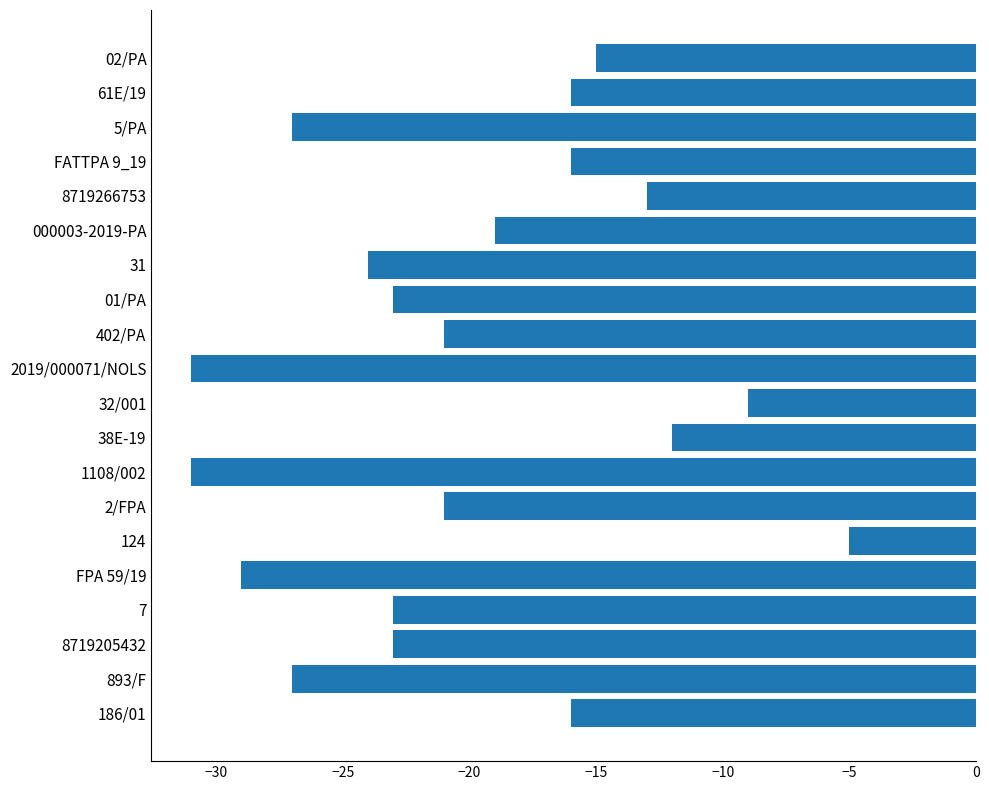

How many distinct data groups are displayed?

1